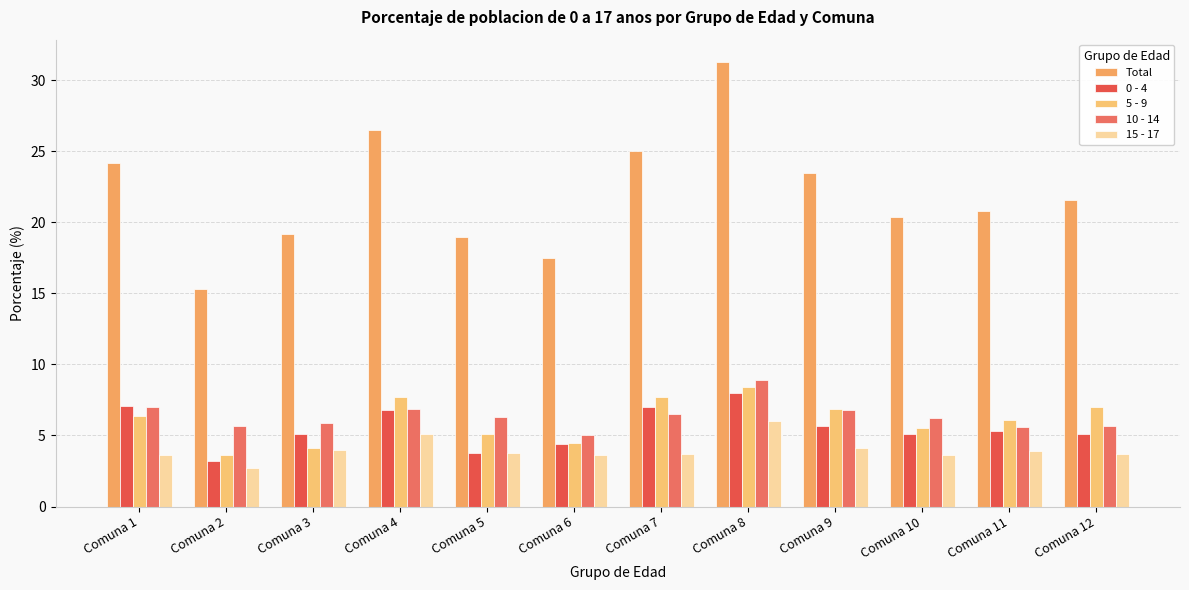

What is the sum of all 5 - 9 values?

73.0